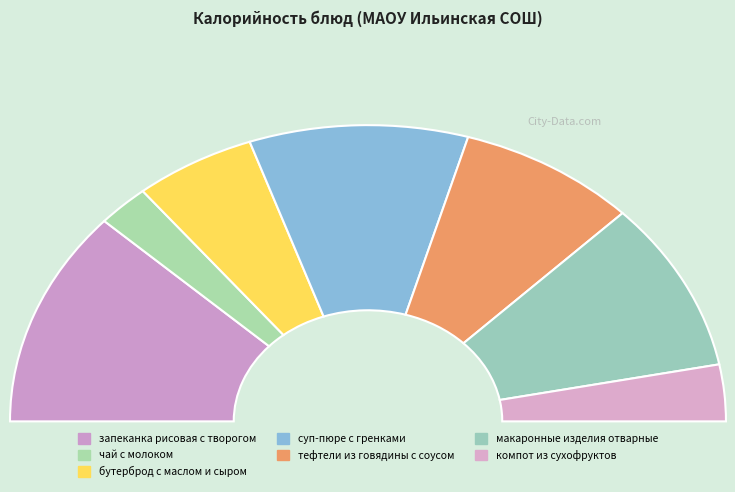

Rank the categories by value from highest to lowest.

запеканка рисовая с творогом, суп-пюре с гренками, макаронные изделия отварные, тефтели из говядины с соусом, бутерброд с маслом и сыром, компот из сухофруктов, чай с молоком